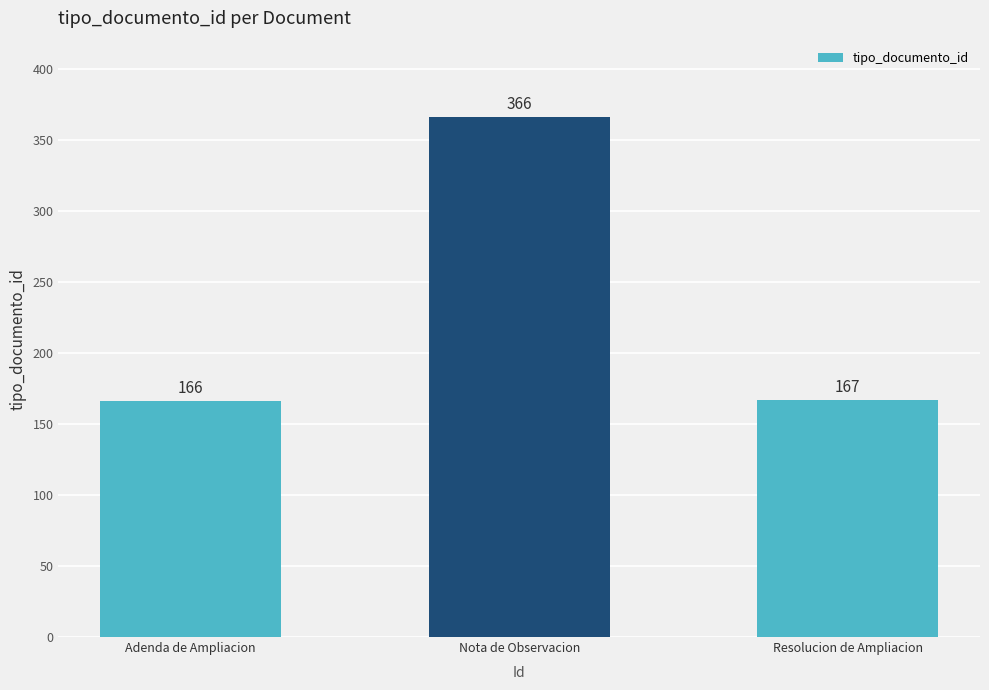

What is the average value?

233